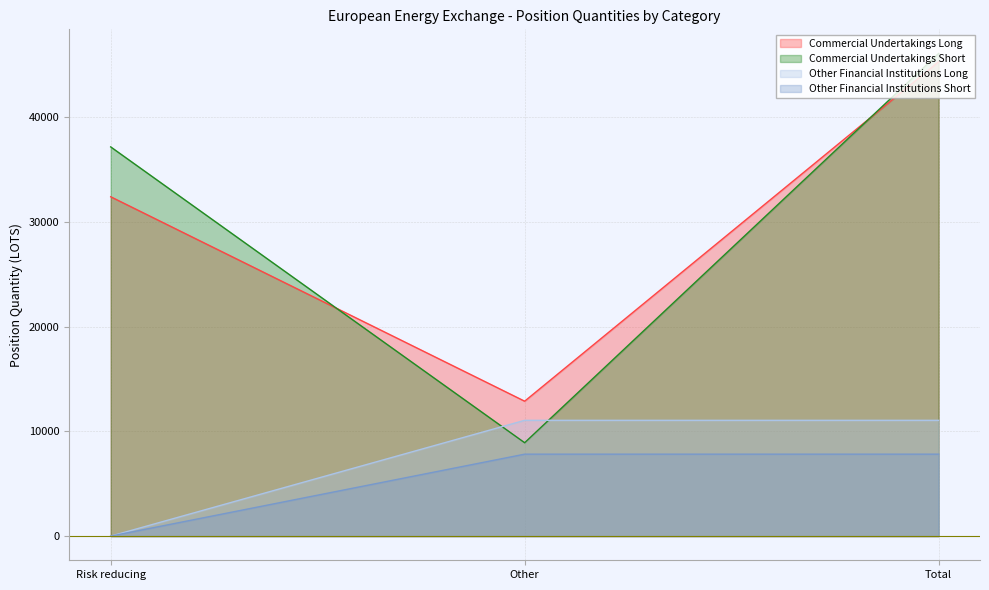

The value of Commercial Undertakings Short at Other is 5370.1. True or false?

False